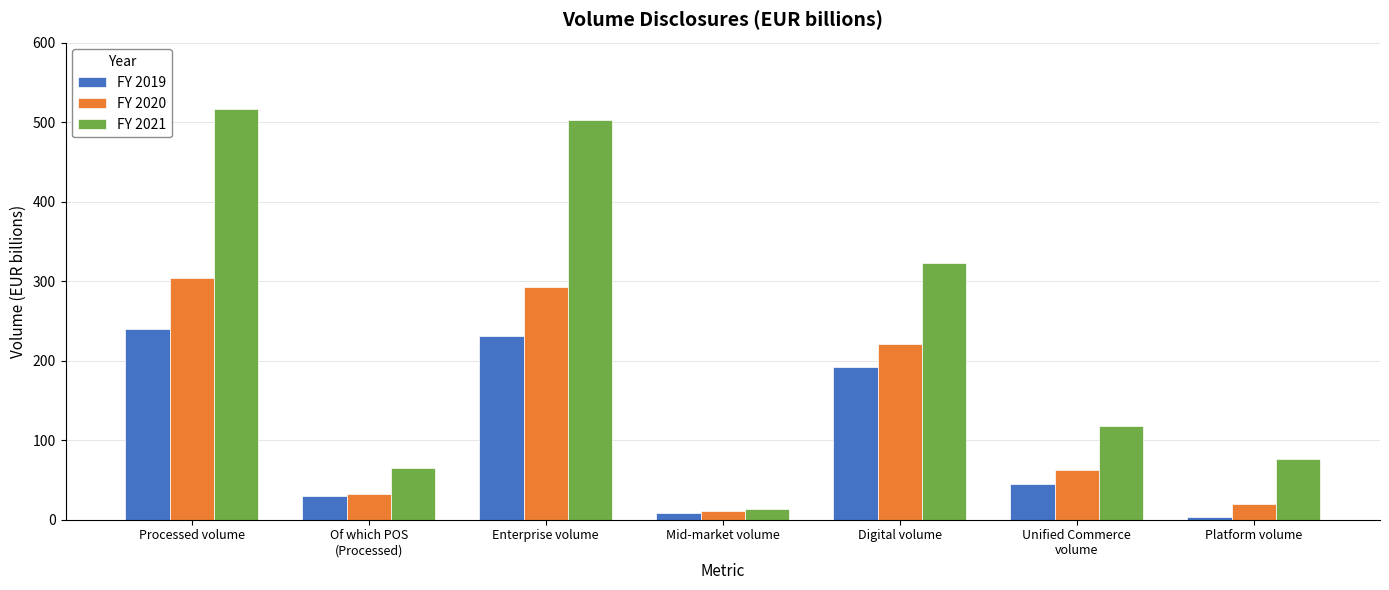

Rank the series by their maximum value, from lowest to highest.

FY 2019, FY 2020, FY 2021